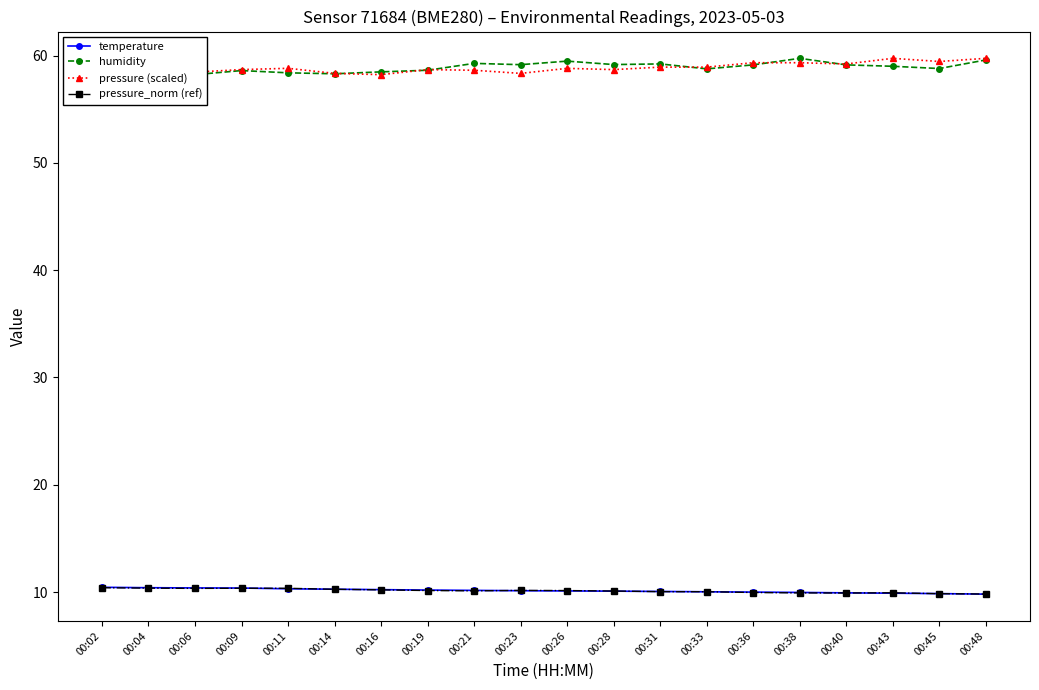

How many lines are shown in the chart?

4